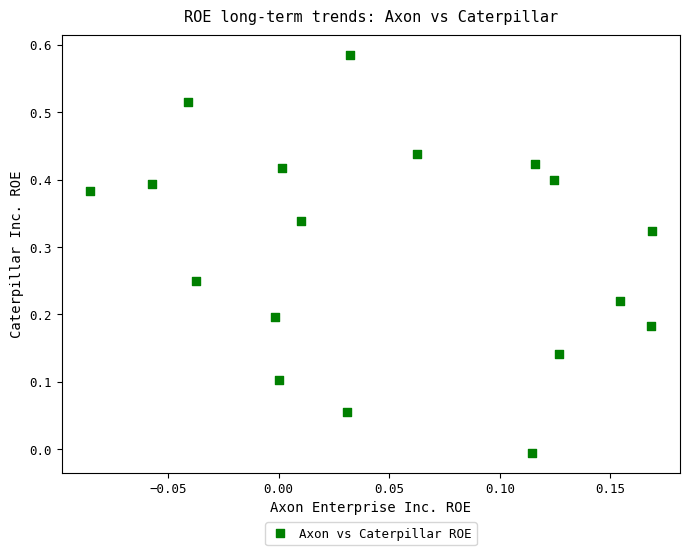

Count the number of points in this scatter plot.

18